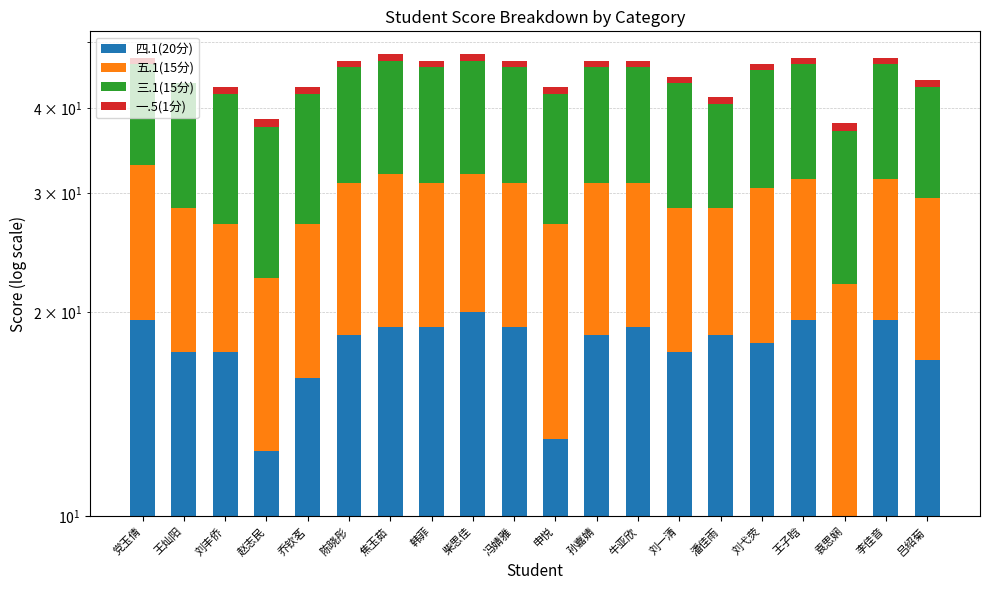

Rank the series at 王子晗 from highest to lowest value.

四.1(20分), 三.1(15分), 五.1(15分), 一.5(1分)